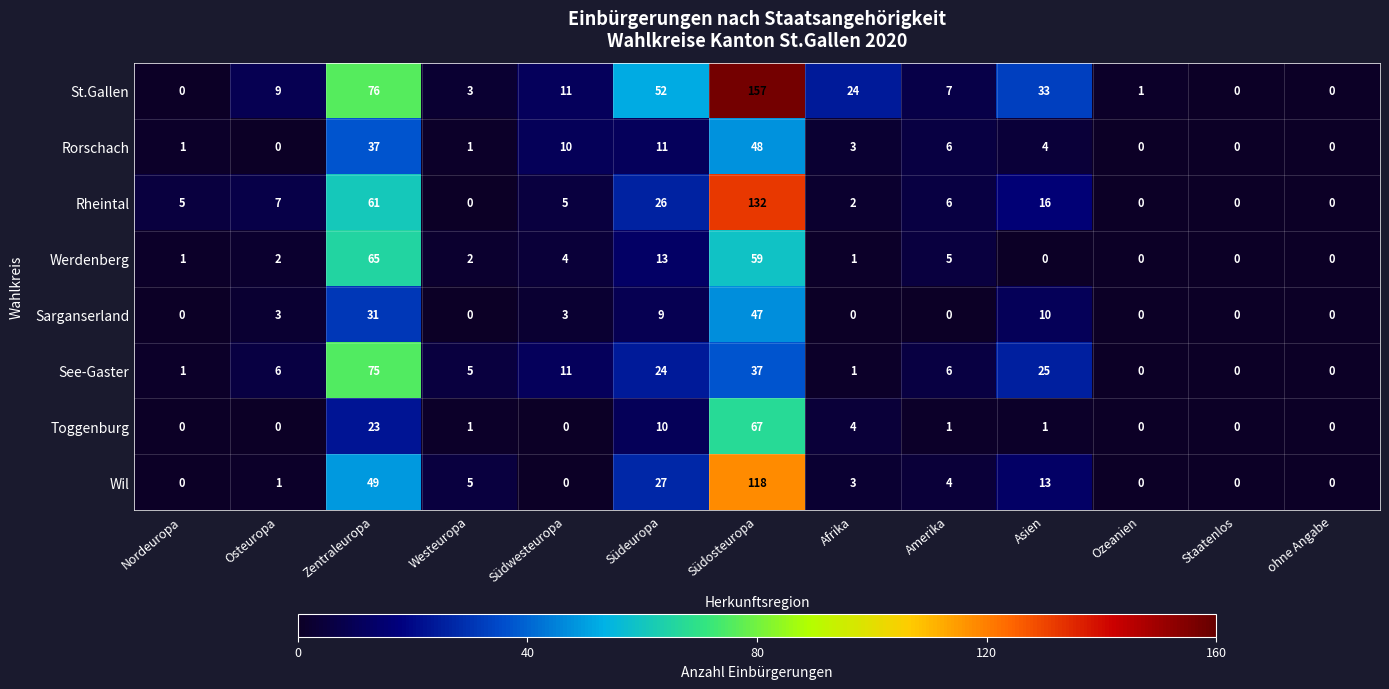

At how many categories does at least one series exceed 38?

3